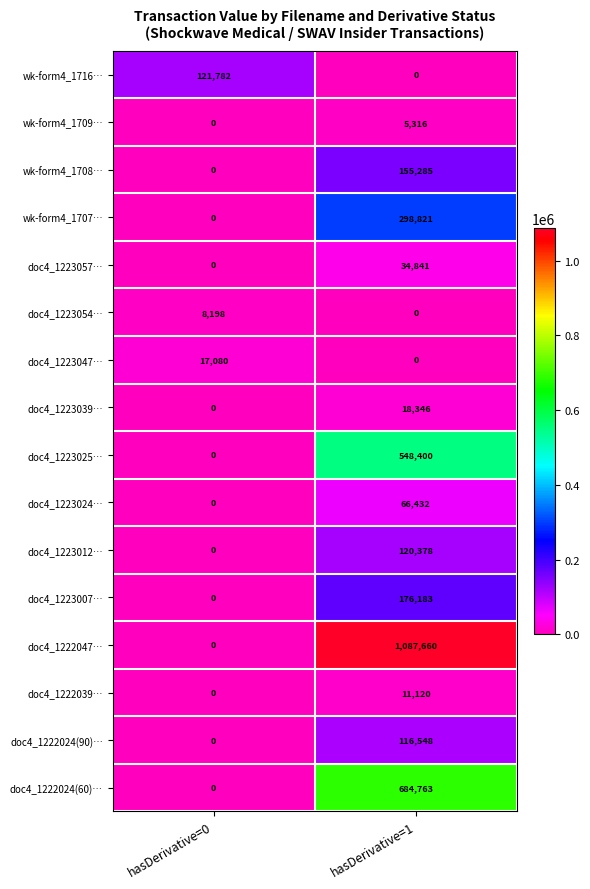

At which label does wk-form4_1707… reach its peak?

hasDerivative=1